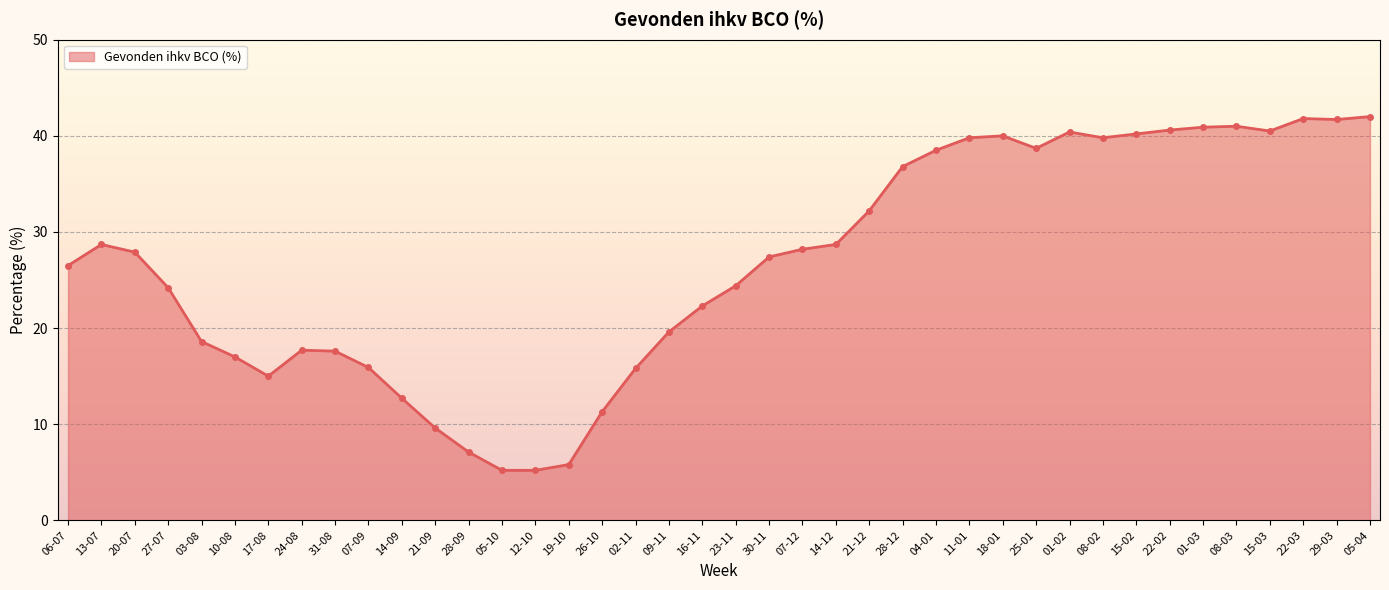

What is the smallest value displayed?

5.2